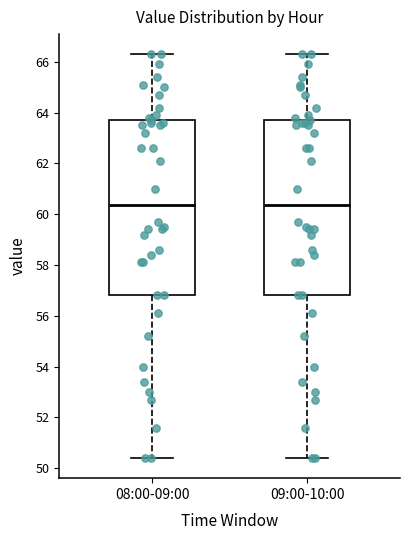

Reading left to right, transcribe this box plot: for each box, give where its median line is, the range the box spans, and where its two whiskers end, as read against the y-axis. The values are not printed on the chart, so give them approximately, as read against the axis.

08:00-09:00: median 60.4, box 56.8 to 63.8, whiskers 50.4 to 66.4
09:00-10:00: median 60.4, box 56.8 to 63.8, whiskers 50.4 to 66.4